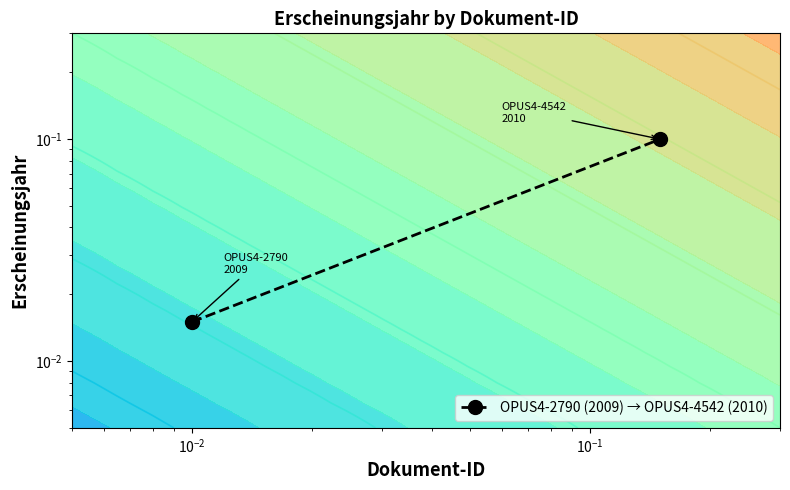

How many categories are shown in the chart?

2